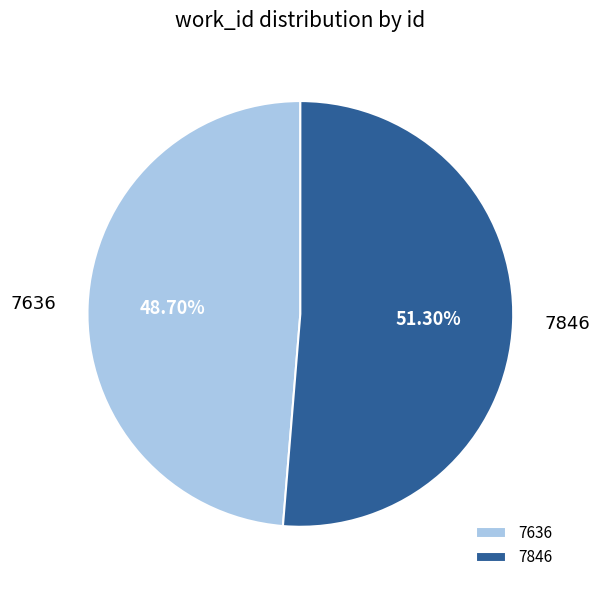

What percentage is the 7846 slice, to the nearest percent?

51%